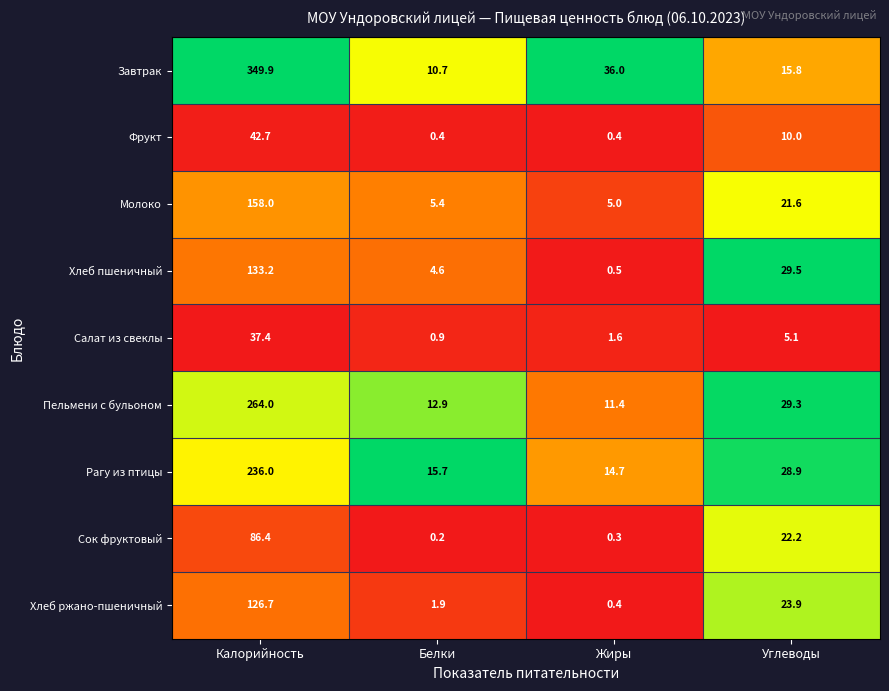

The value of Молоко at Углеводы is 21.6. True or false?

True